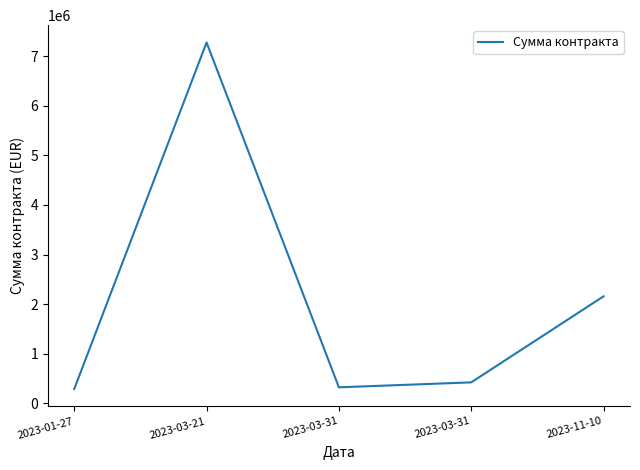

What is the change in value from 2023-03-31 to 2023-11-10?

+1836220